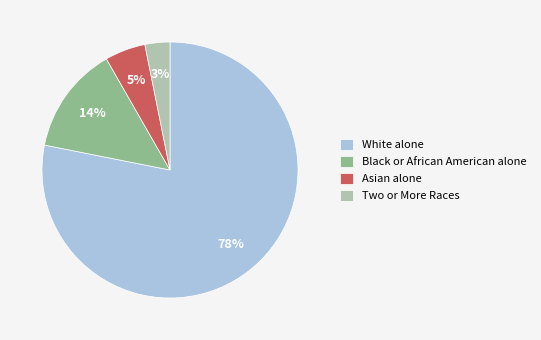

Do White alone and Two or More Races together represent more than half of the pie?

Yes